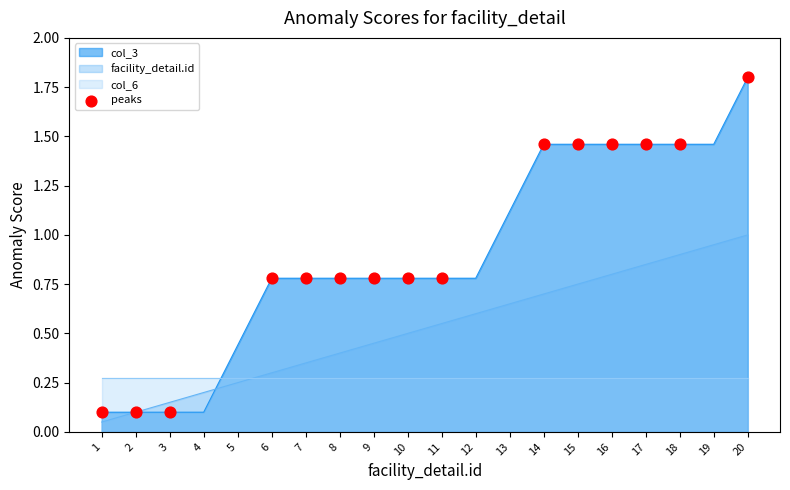

The value of facility_detail.id at 6 is 0.1. True or false?

False